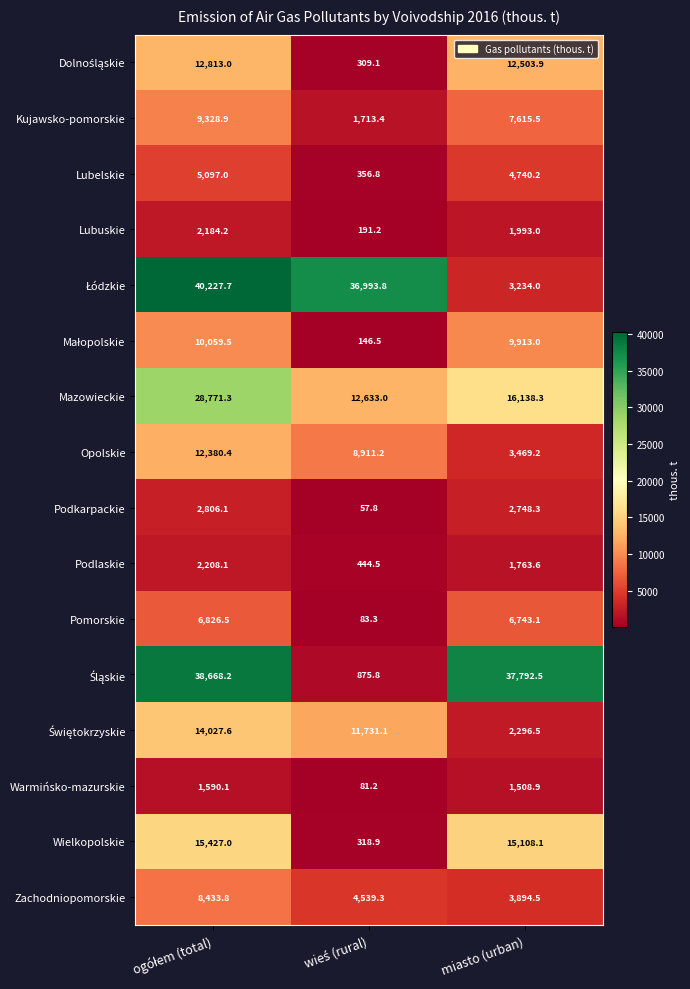

What is the smallest value displayed?

57.8